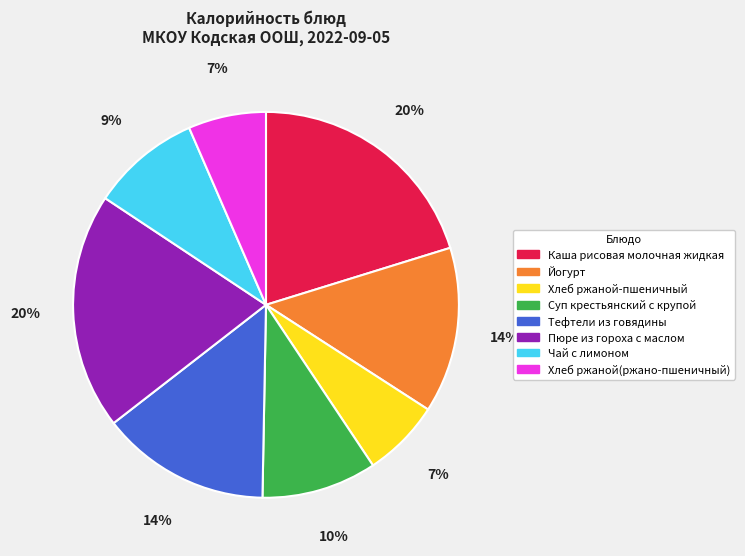

To the nearest percent, what is the difference between the Каша рисовая молочная жидкая and Чай с лимоном slice percentages?

11%